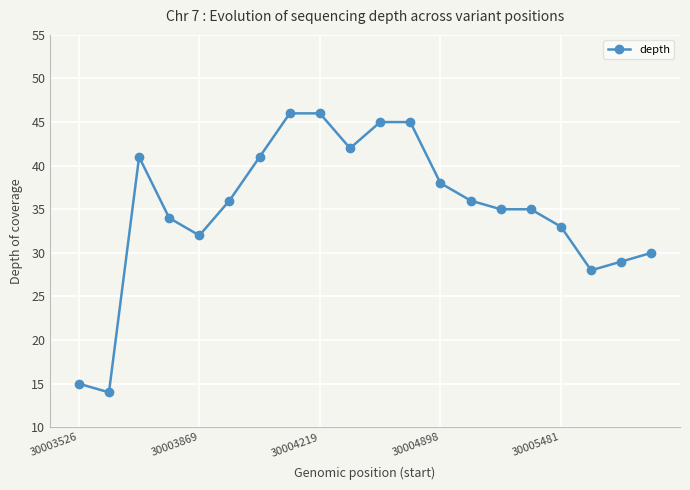

What is the value of the 1st point from the left?

15